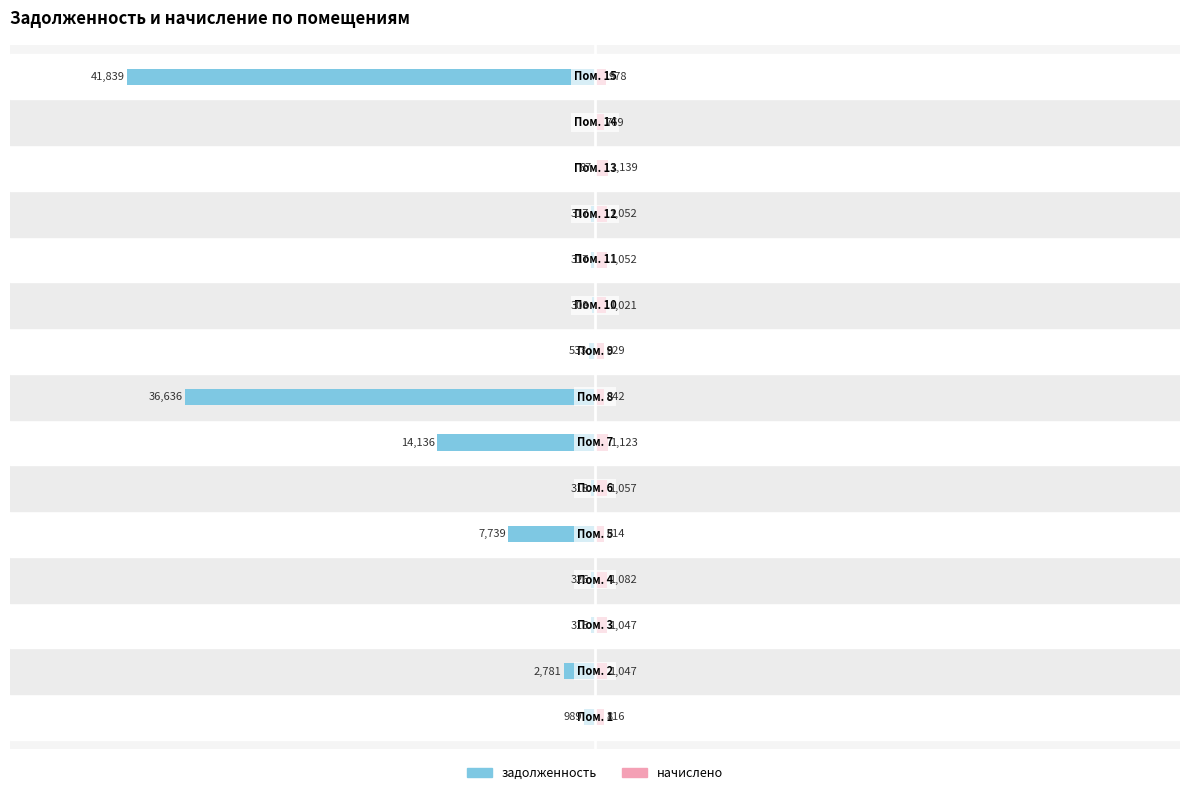

At −40000, list the series in order from smallest to largest.

задолженность, начислено